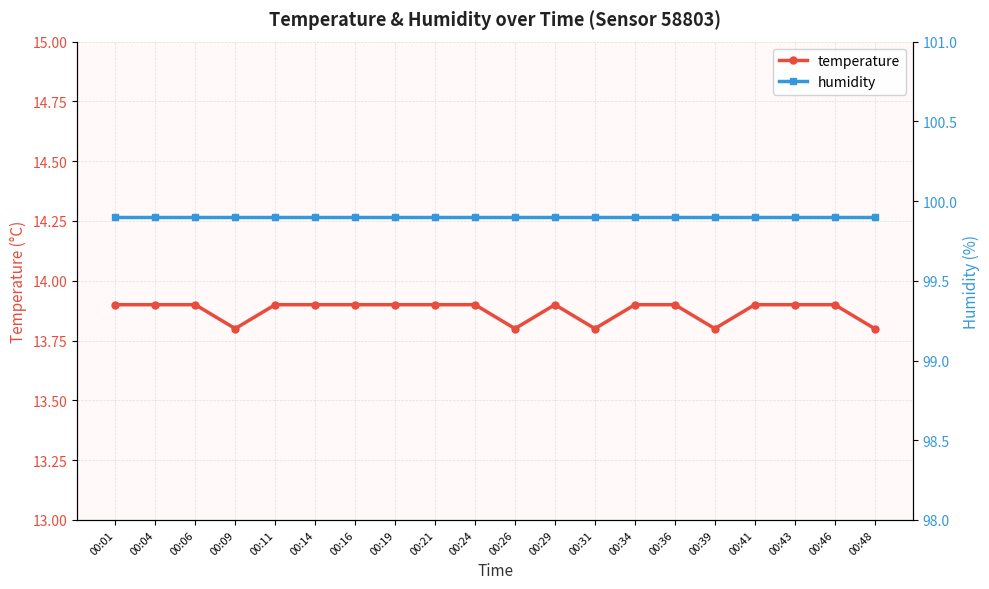

What is the spread (max minus min) of values at 00:24?

86.0